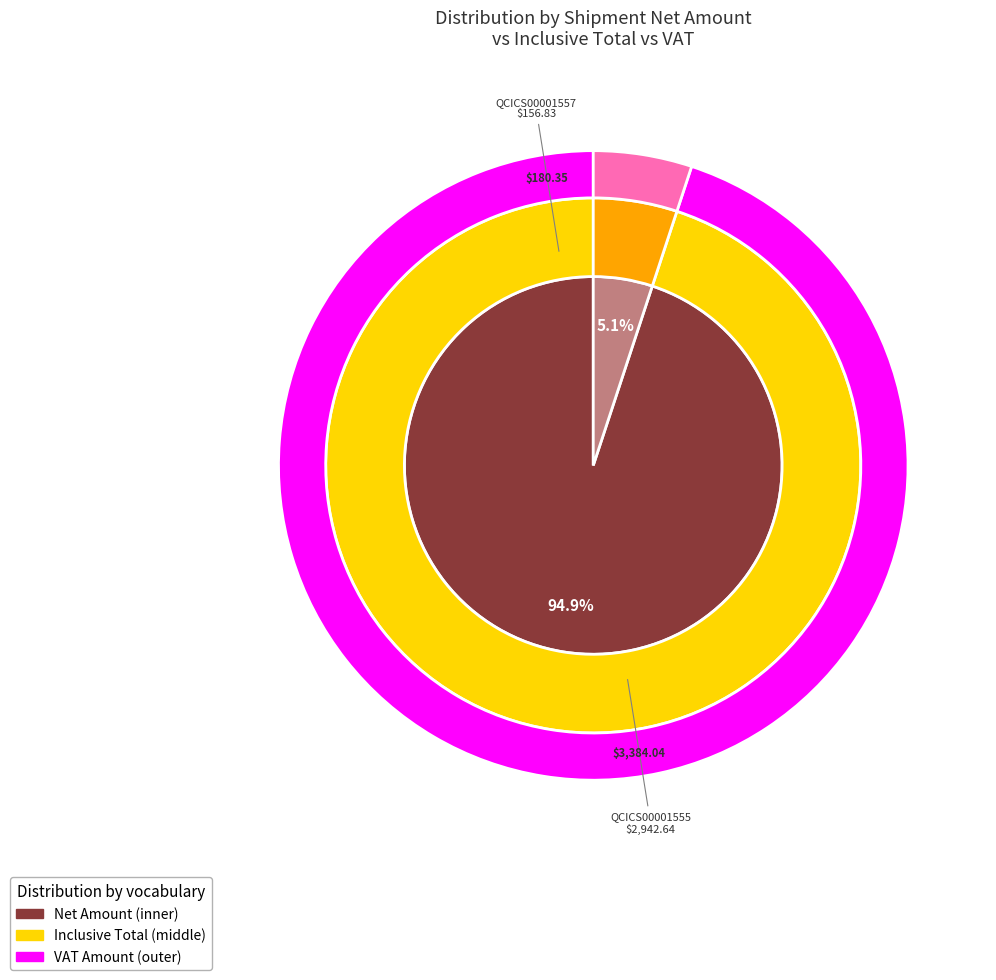

To the nearest percent, what portion does QCICS00001555 represent?

95%